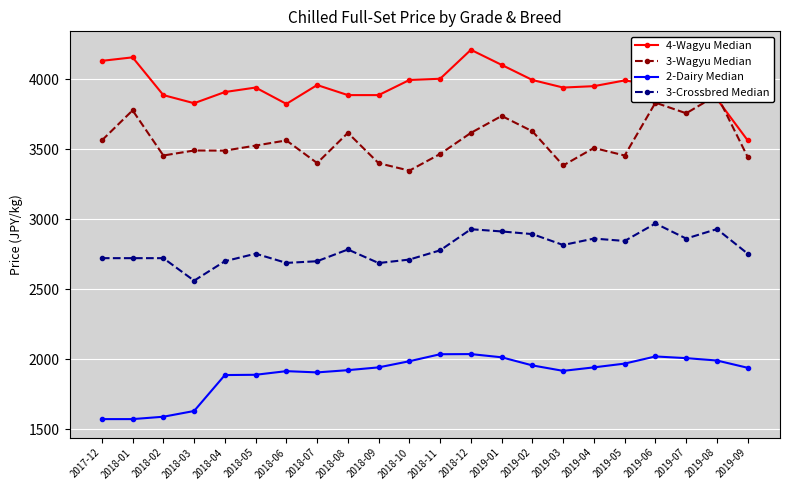

The value of 3-Wagyu Median at 2019-01 is 3739. True or false?

True